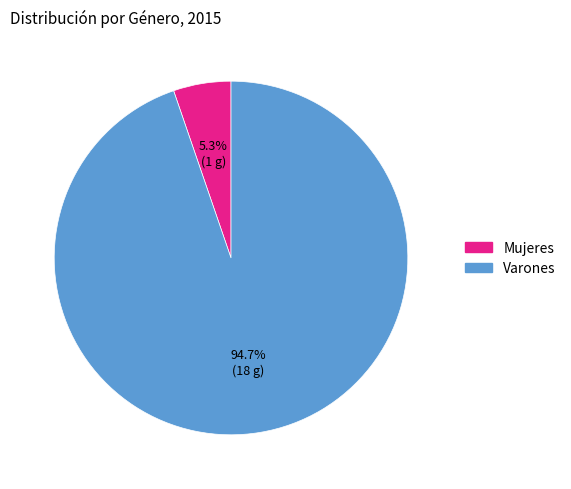

To the nearest percent, what is the difference between the Varones and Mujeres slice percentages?

89%